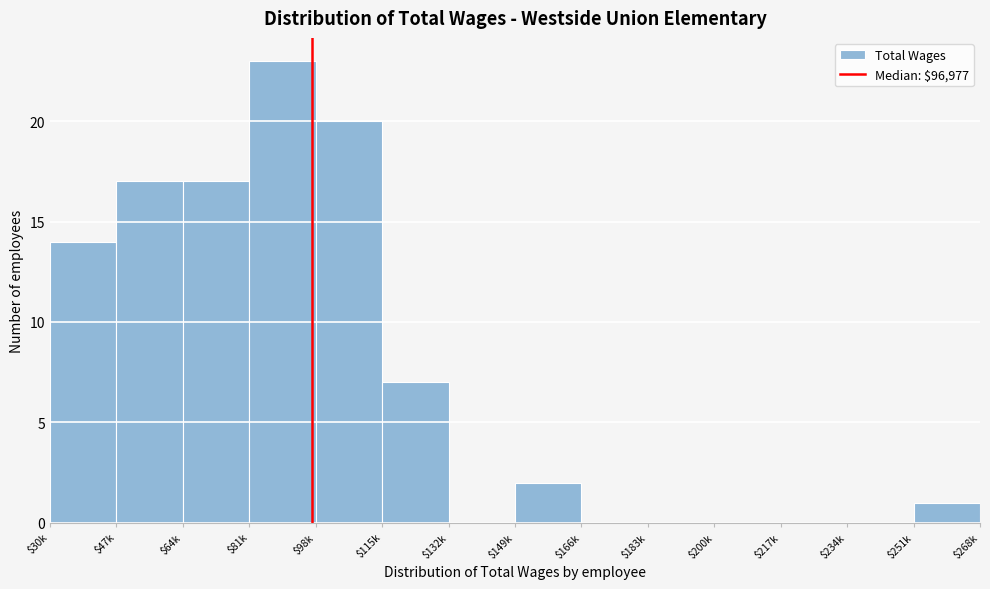

What is the sum of all values?

101